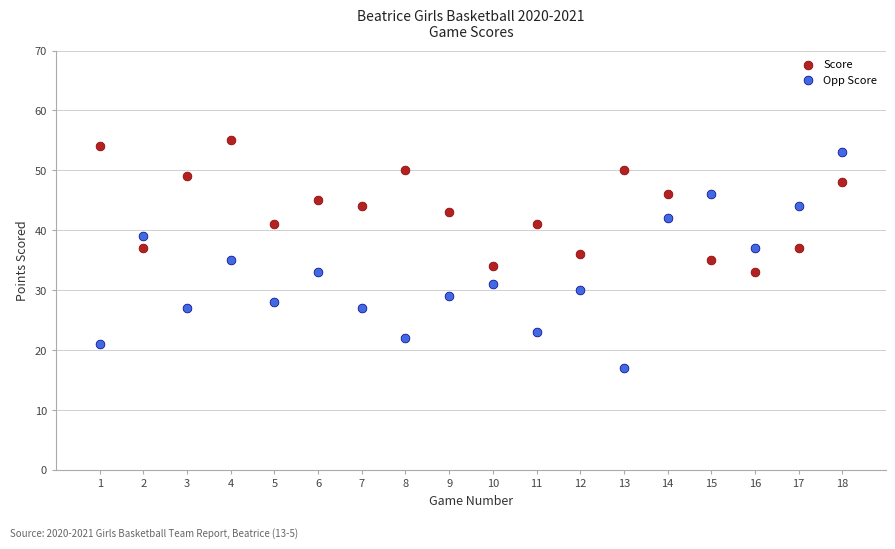

Across all data points, what is the range of Y values (max minus min)?

38